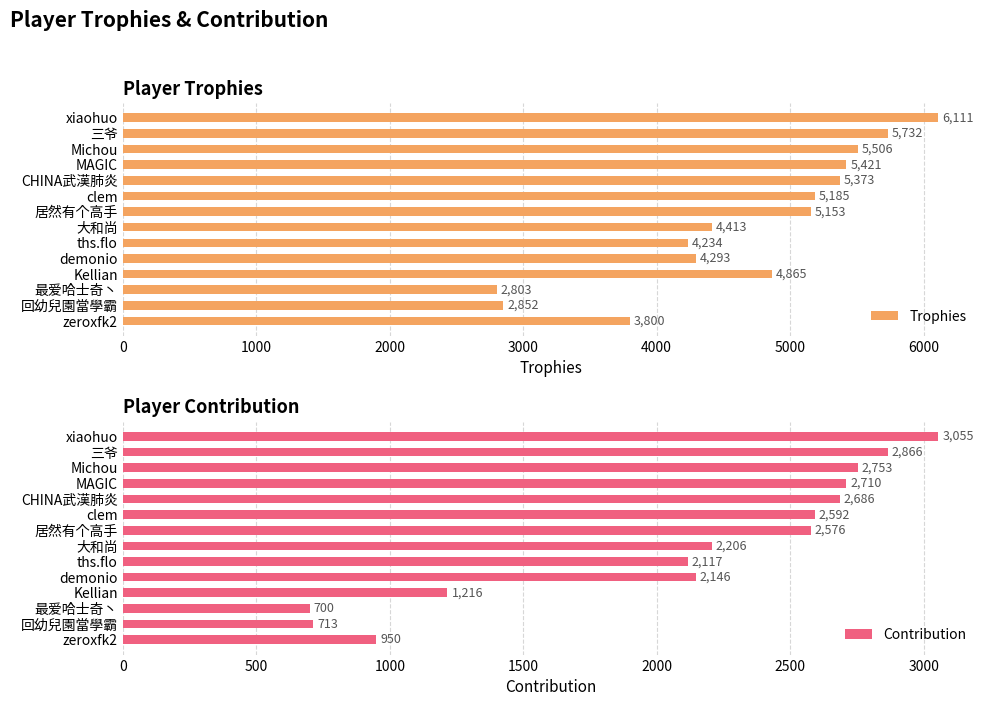

What is the average value of the Trophies series?

4696